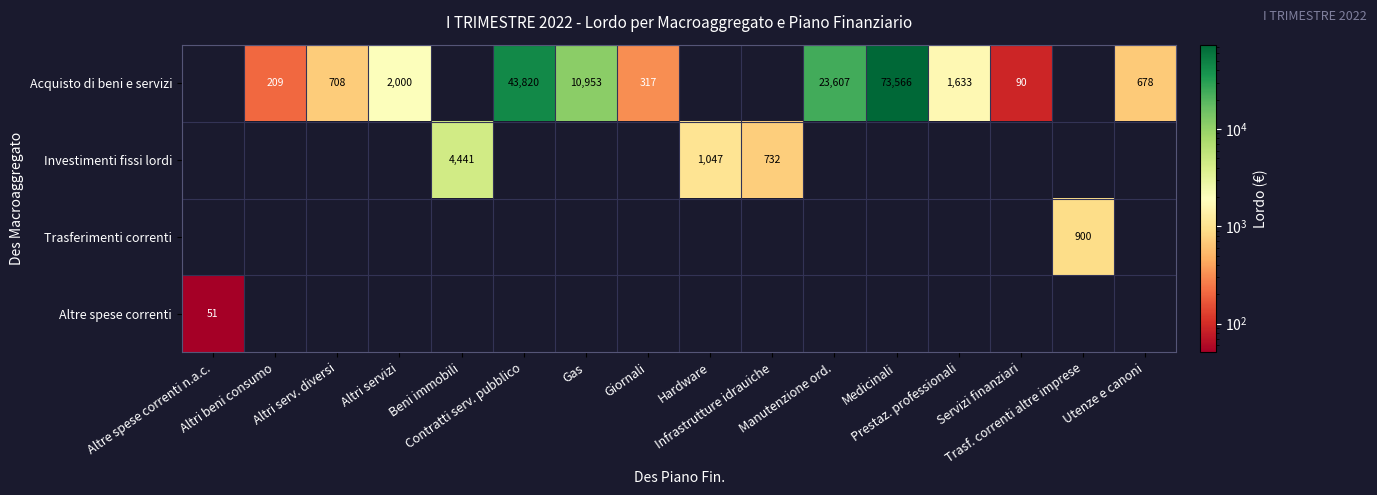

At which category is the sum across all series the highest?

Medicinali